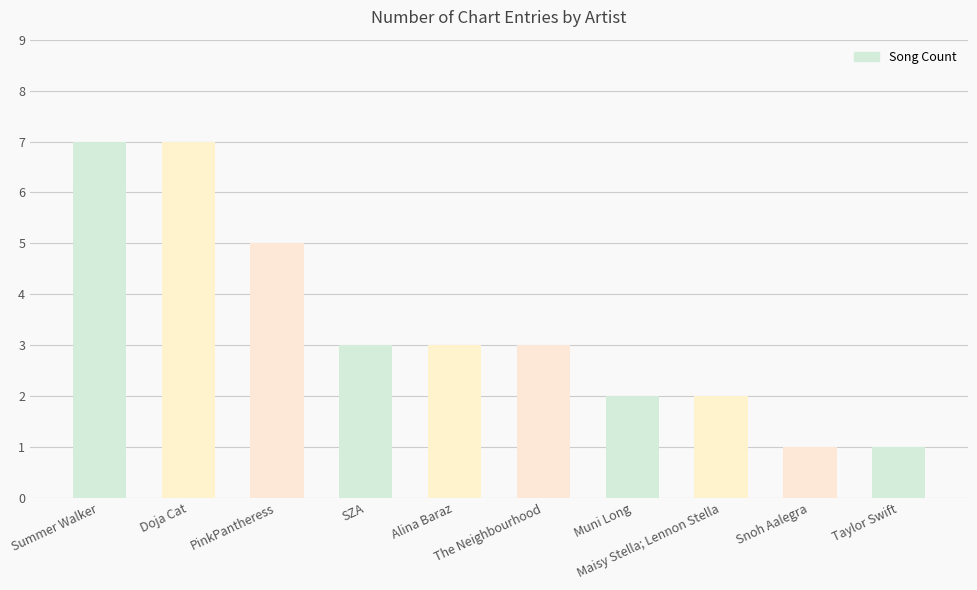

How many data points does each series have?

10